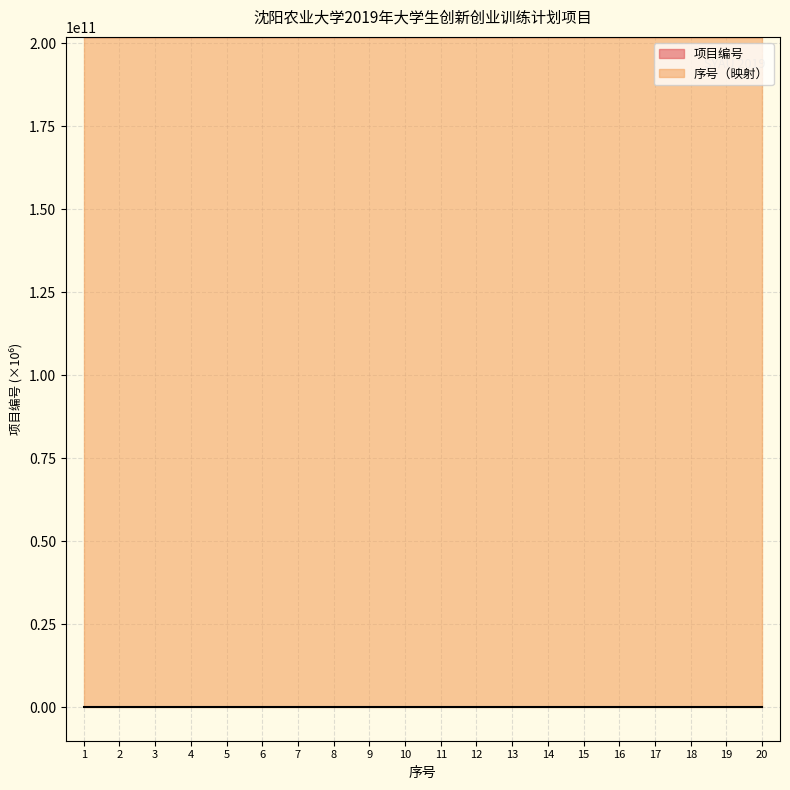

How many lines are shown in the chart?

2